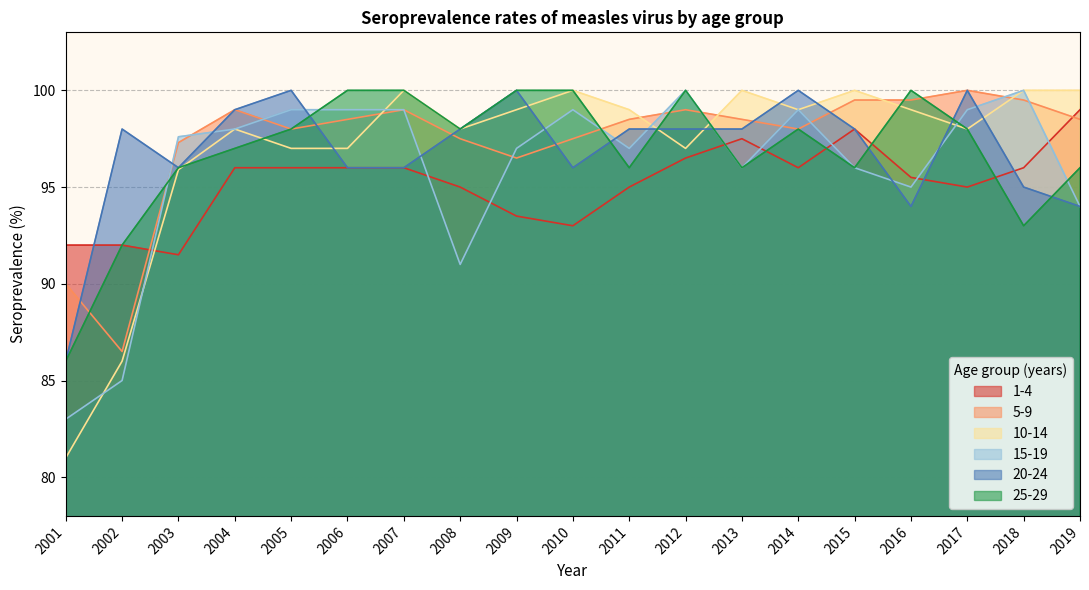

The 5-9 series shows 34.9 at 2016. True or false?

False